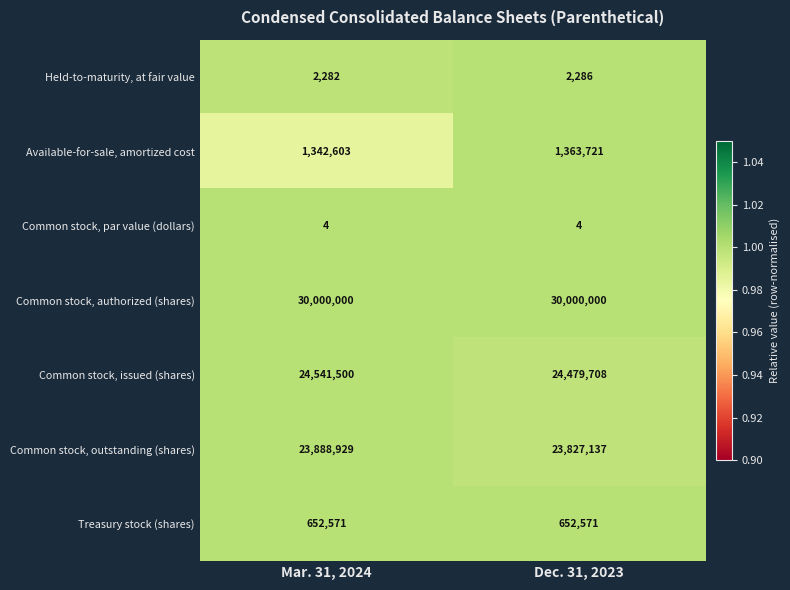

Reading left to right, transcribe all the data shown in this chart.

Held-to-maturity, at fair value: 2282	2286
Available-for-sale, amortized cost: 1342603	1363721
Common stock, par value (dollars): 4	4
Common stock, authorized (shares): 30000000	30000000
Common stock, issued (shares): 24541500	24479708
Common stock, outstanding (shares): 23888929	23827137
Treasury stock (shares): 652571	652571